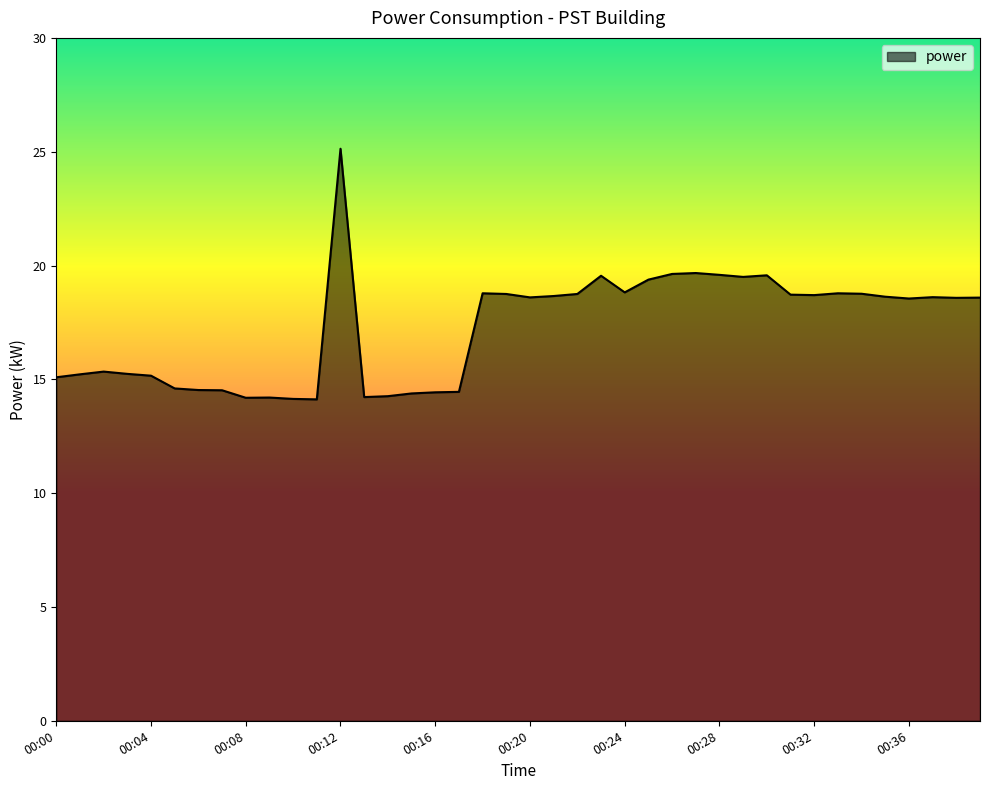

How many values are below 18?

17